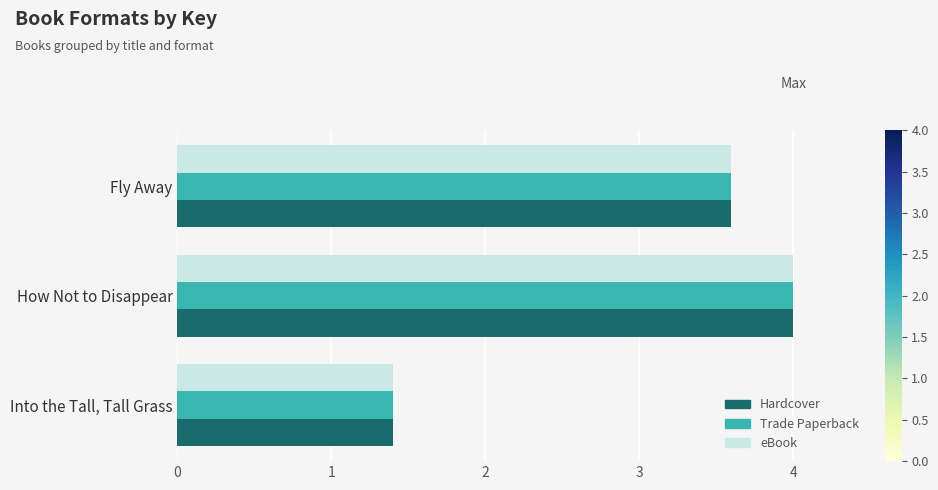

At which category does the chart reach its peak across all series?

How Not to Disappear